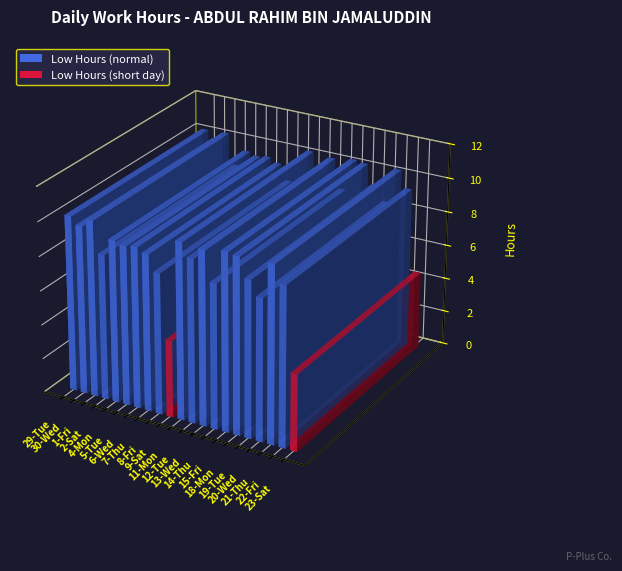

Between 29-Tue and 6-Wed, which is larger?

29-Tue